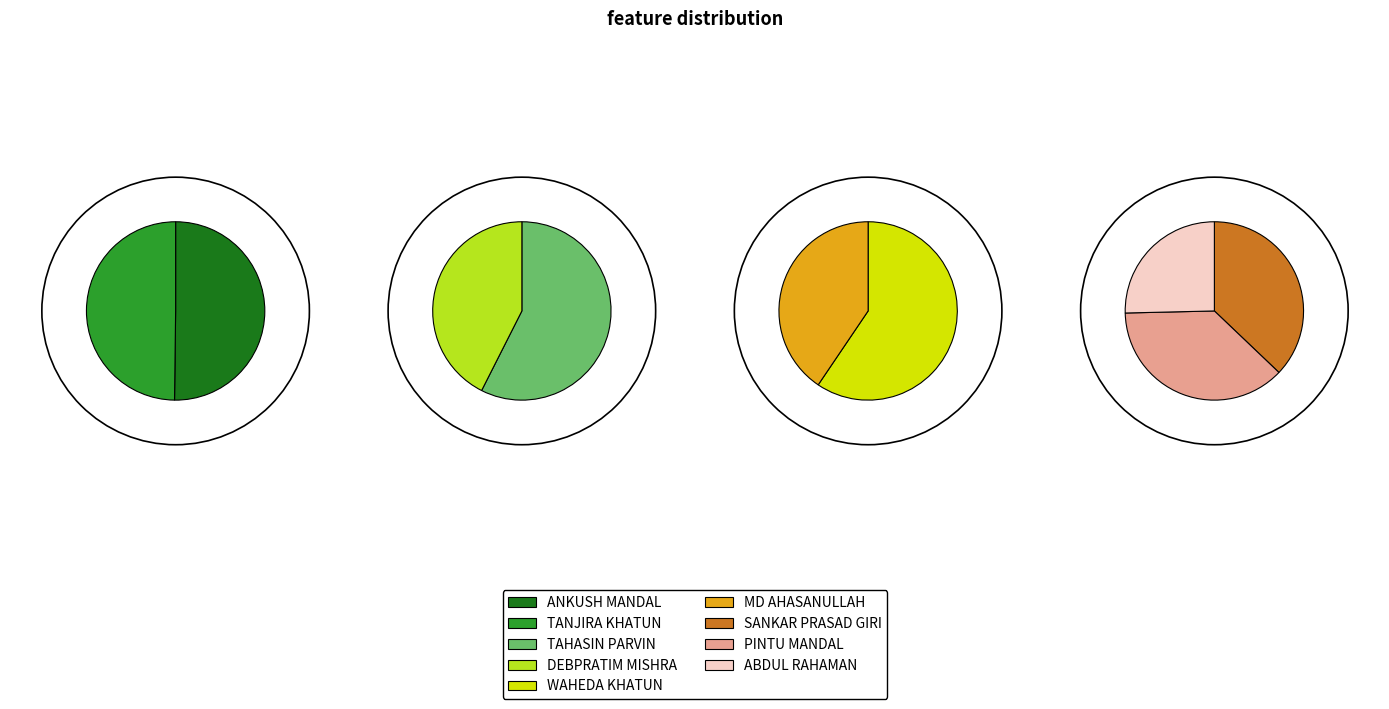

The DEBPRATIM MISHRA slice represents 24% of the pie. True or false?

False